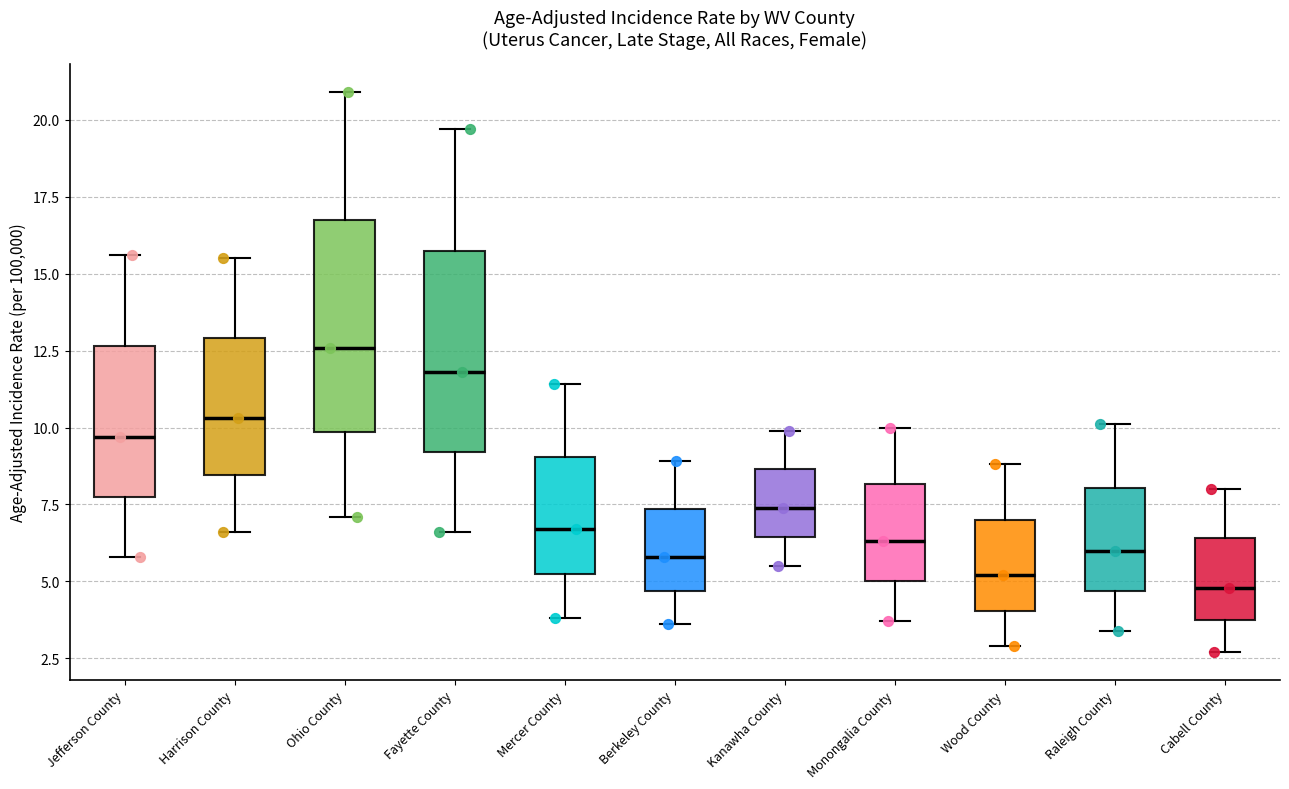

Where does the median line of the box for Cabell County sit on the y-axis? The values are not printed on the chart, so give them approximately, as read against the axis.

5.0